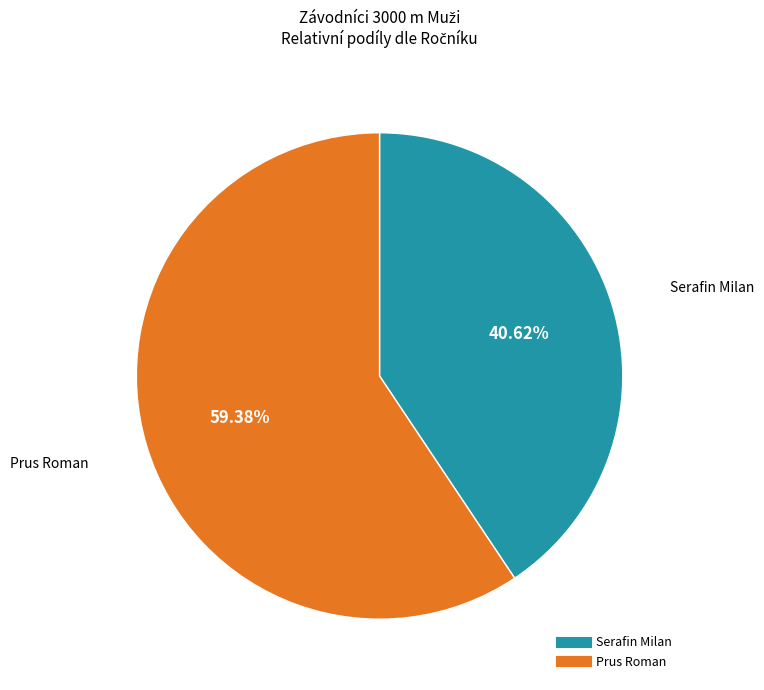

Is there a majority slice in this chart?

Yes